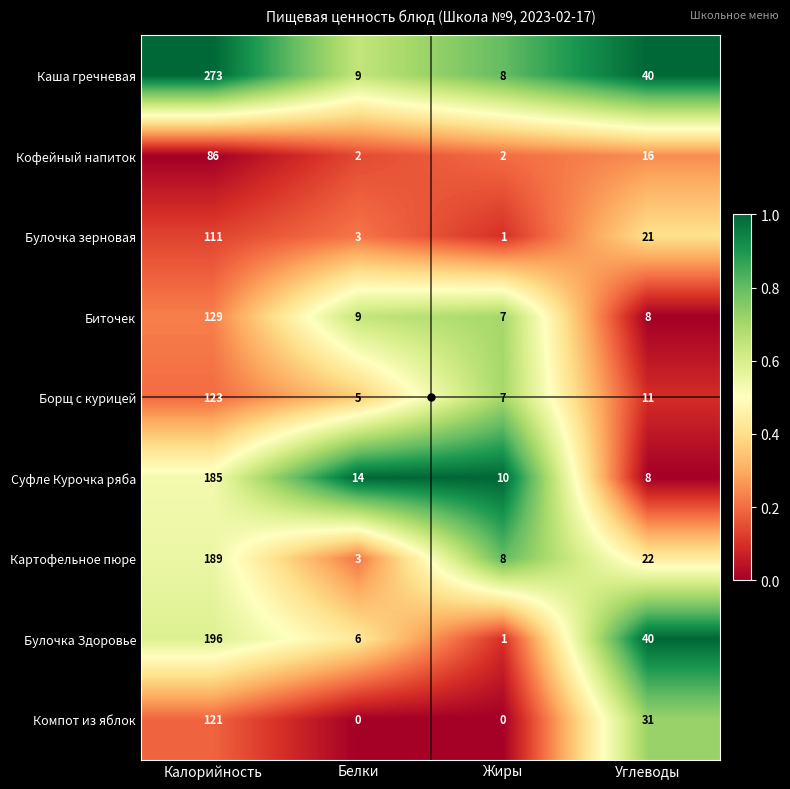

List the series in order of their peak value, lowest first.

Кофейный напиток, Булочка зерновая, Компот из яблок, Борщ с курицей, Биточек, Суфле Курочка ряба, Картофельное пюре, Булочка Здоровье, Каша гречневая